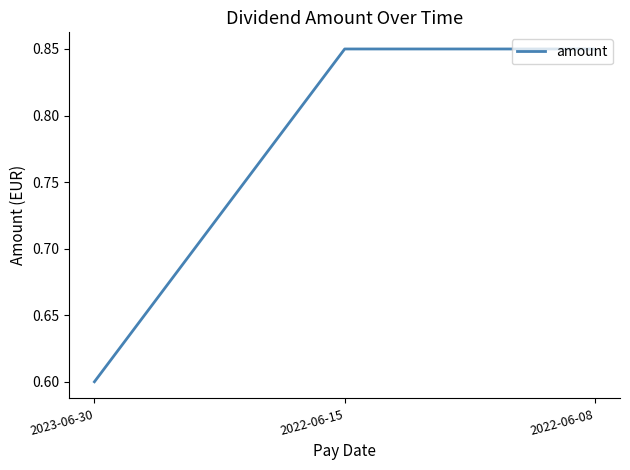

What is the minimum value shown in the chart?

0.6